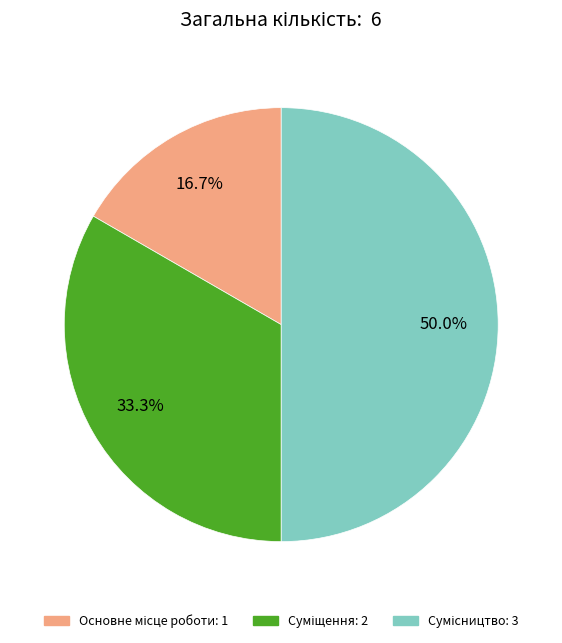

How many slices are in this pie chart?

3